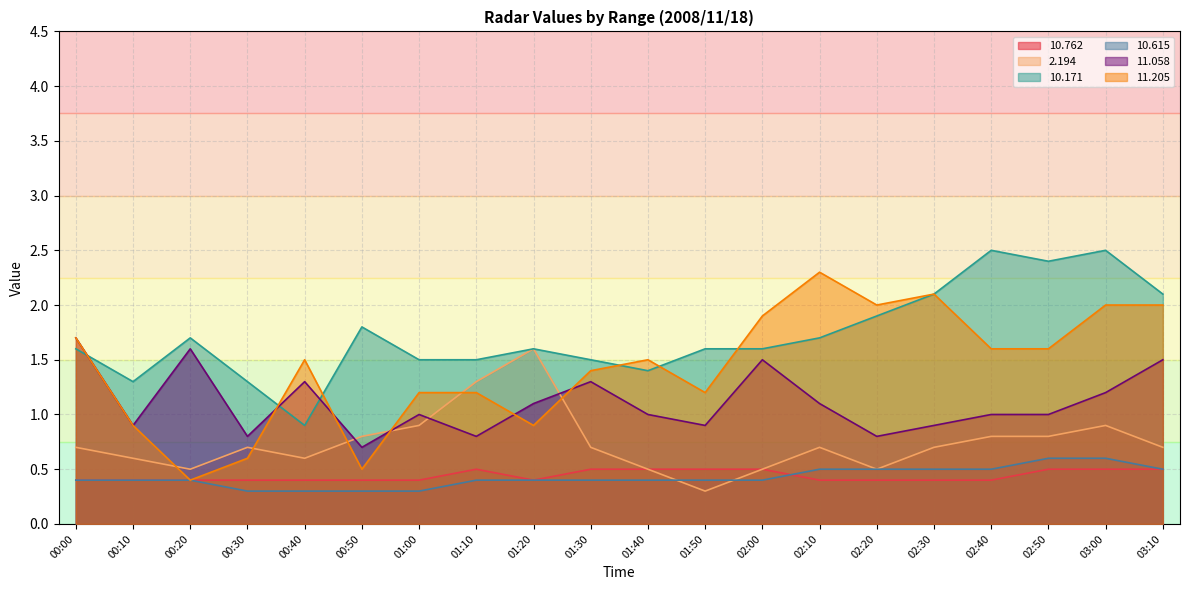

What is the value of the  10.762 point at the 11th from the left?

0.5